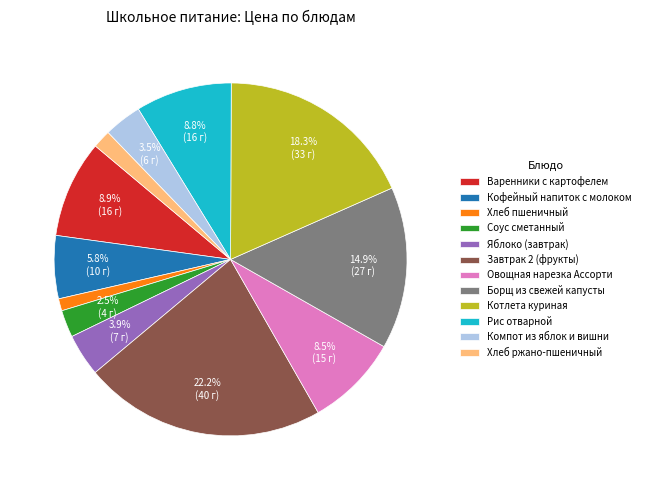

Does Соус сметанный represent more than half of the total?

No